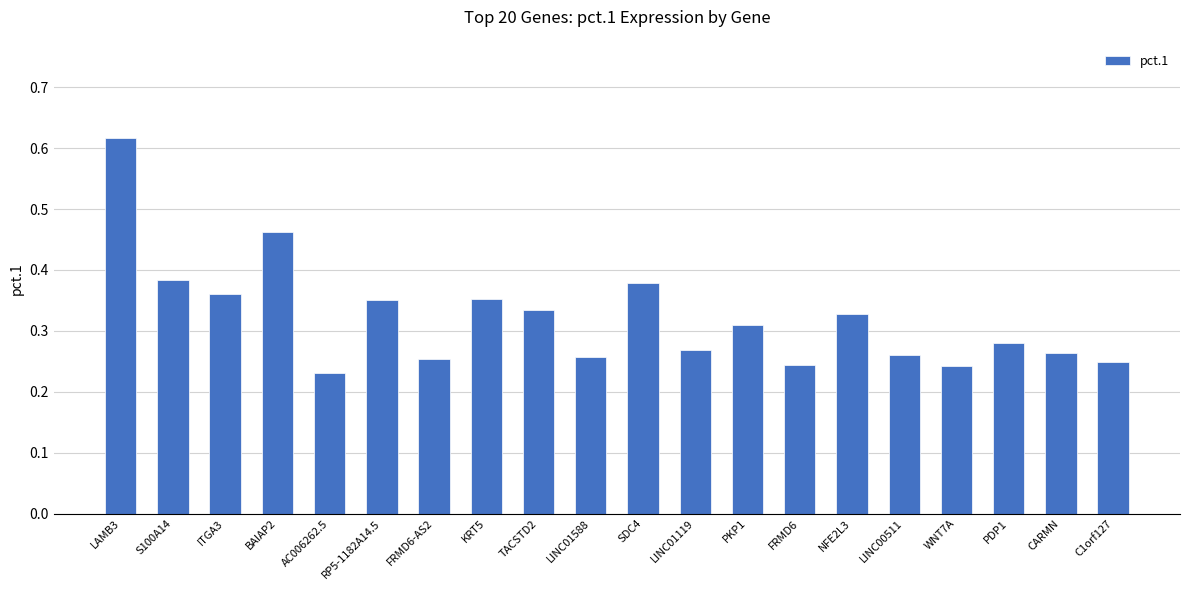

What position from the left is PDP1?

18